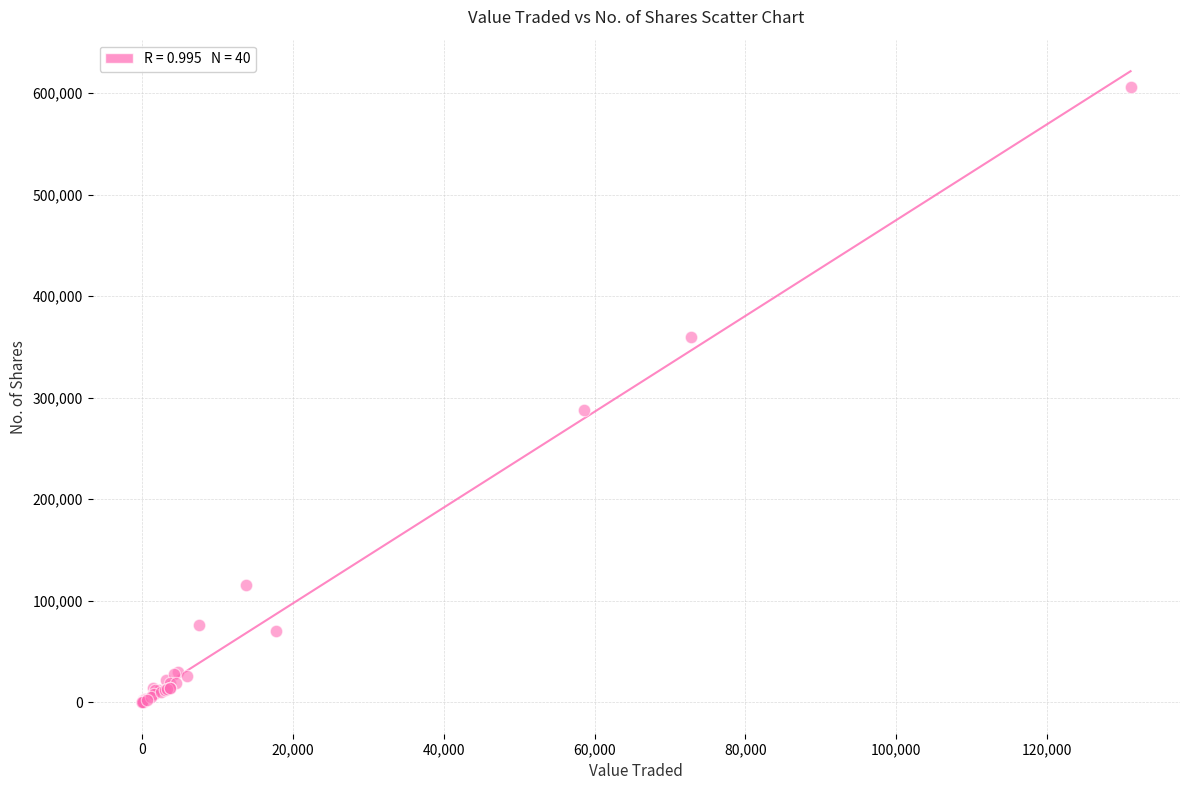

What Y value in the scatter plot is closest to 303279?

287514